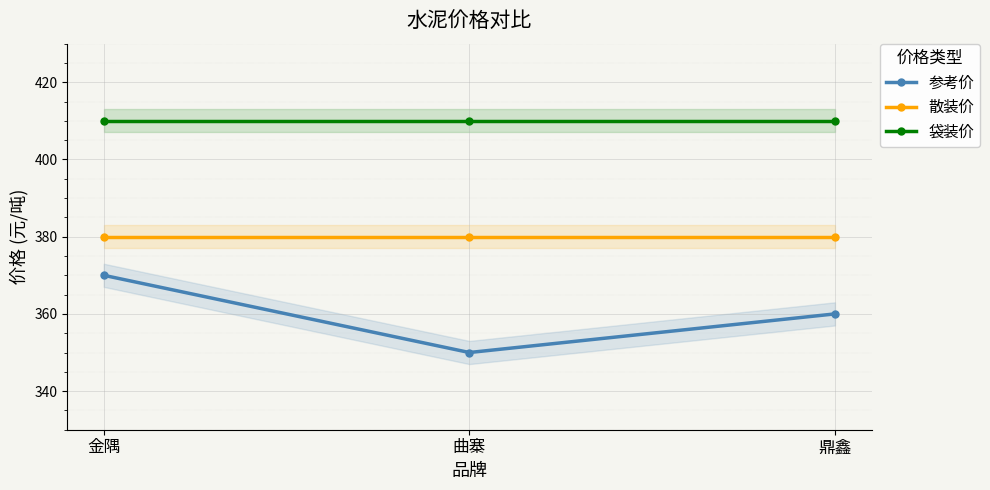

Which series changed the most between 曲寨 and 鼎鑫?

参考价